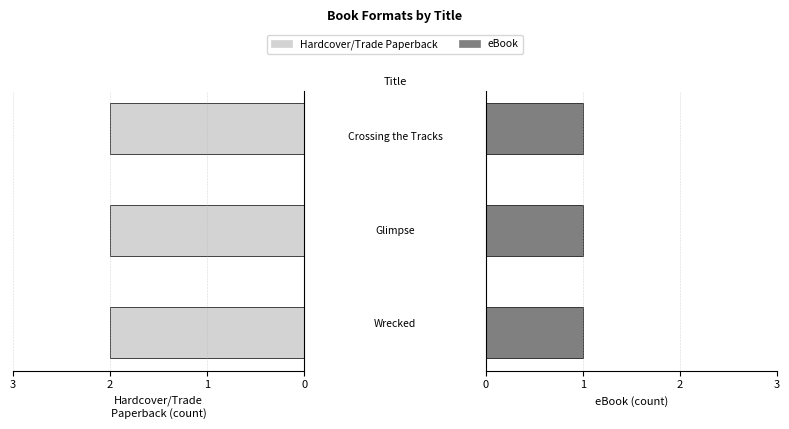

What is the sum of all Hardcover/Trade Paperback values?

6